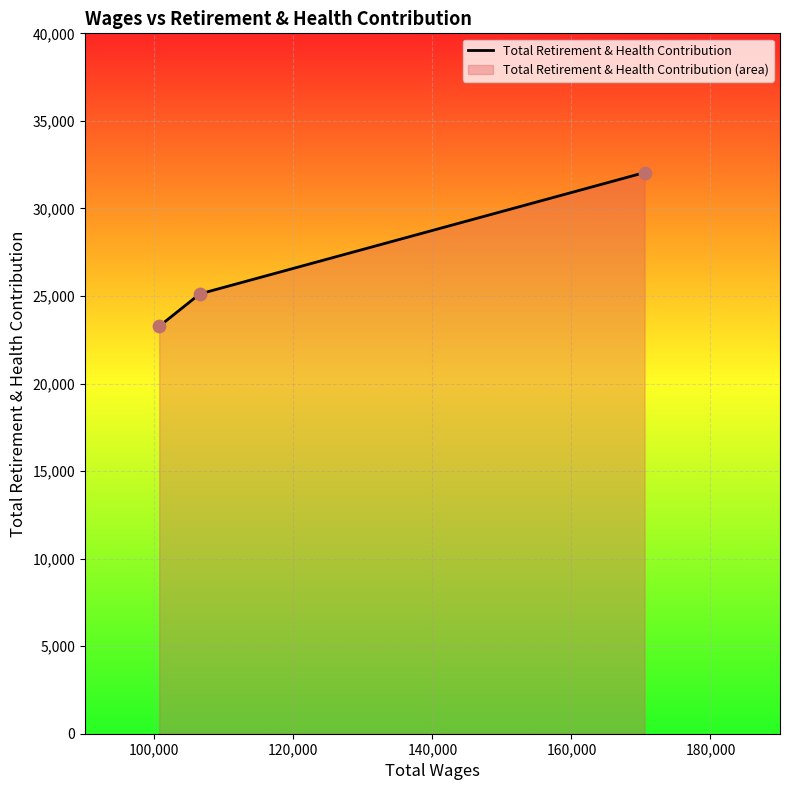

What is the sum of all values?

80434